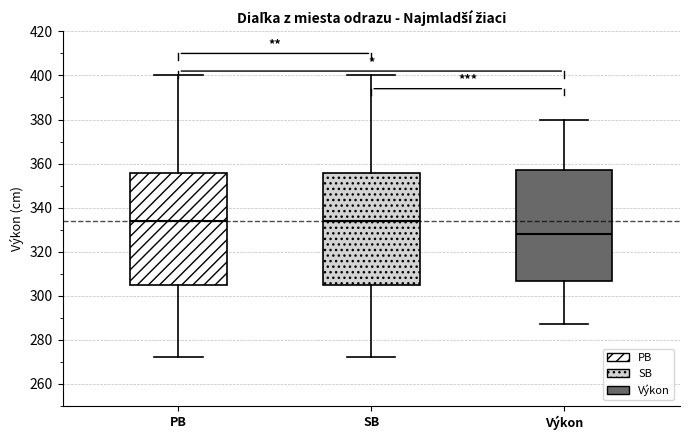

Reading left to right, read every box against the y-axis: the position of its median line, the range the box covers, and the ends of its whiskers. The values are not printed on the chart, so give them approximately, as read against the axis.

PB: median 334, box 304 to 356, whiskers 272 to 400
SB: median 334, box 304 to 356, whiskers 272 to 400
Výkon: median 328, box 306 to 358, whiskers 288 to 380